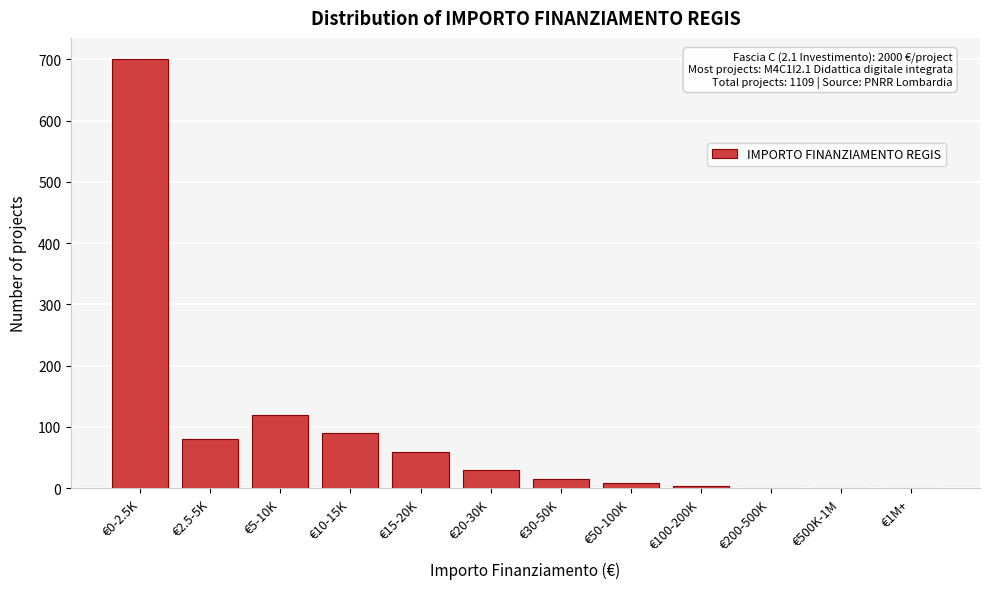

Is it true that the value at €5-10K is 120?

True